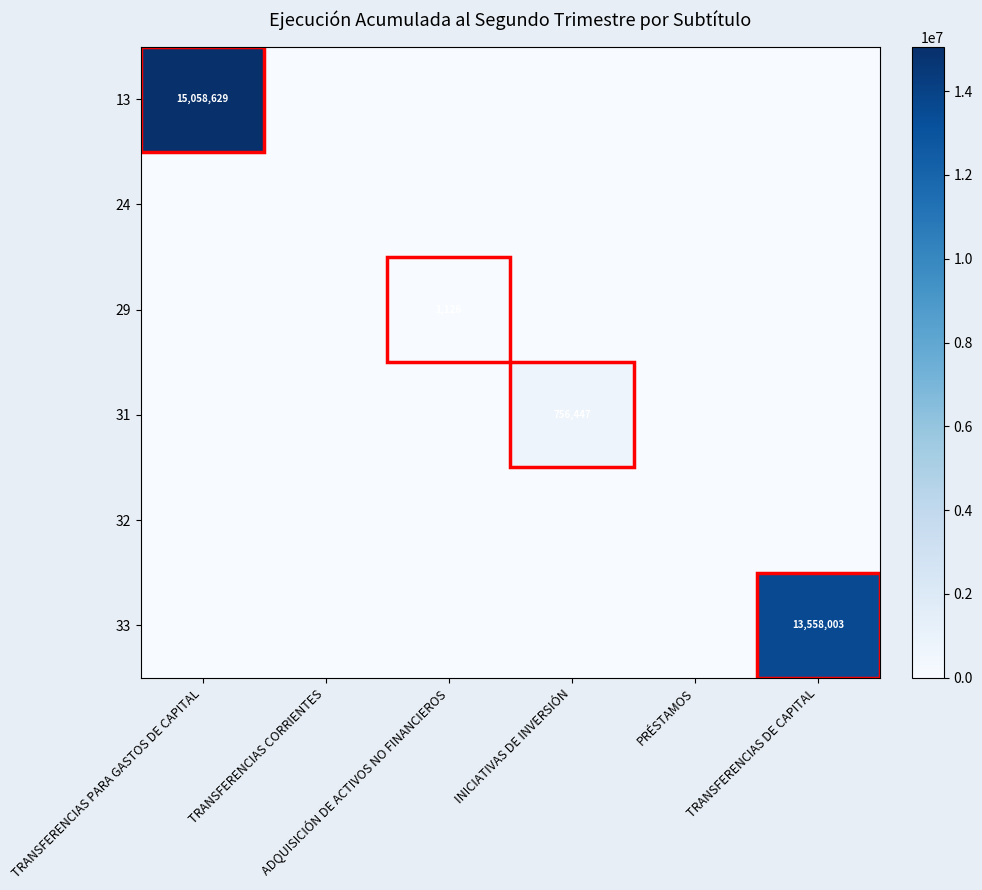

Is it true that 29 equals 704 at TRANSFERENCIAS DE CAPITAL?

False